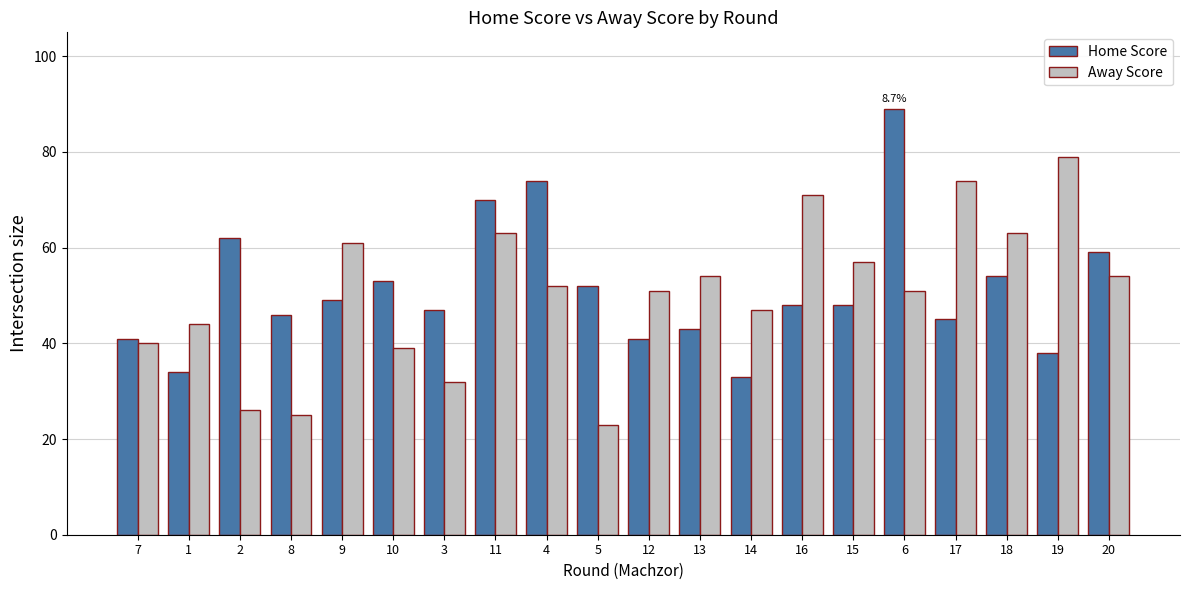

At which label is Home Score closest to 61?

2